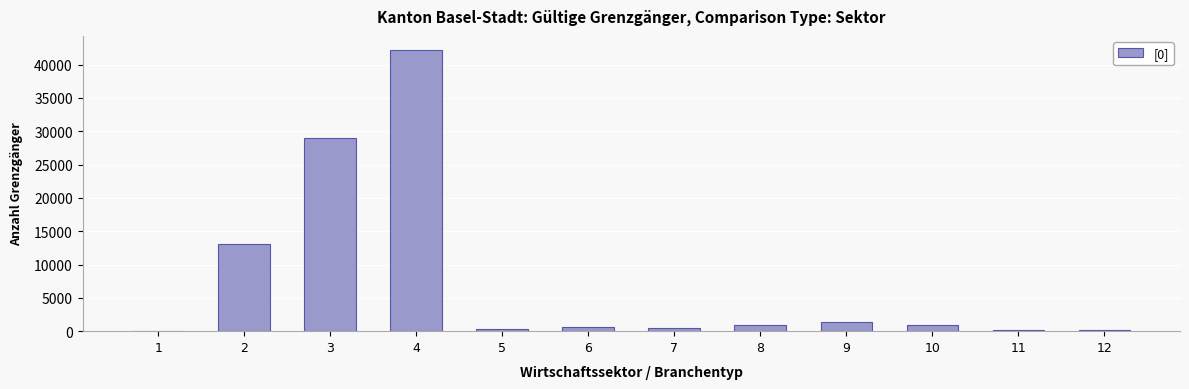

What is the greatest value displayed?

42195